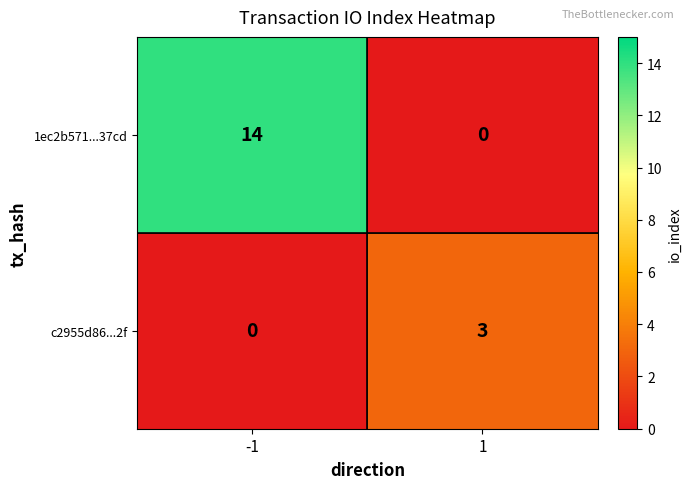

Which label corresponds to the largest value in the chart?

-1